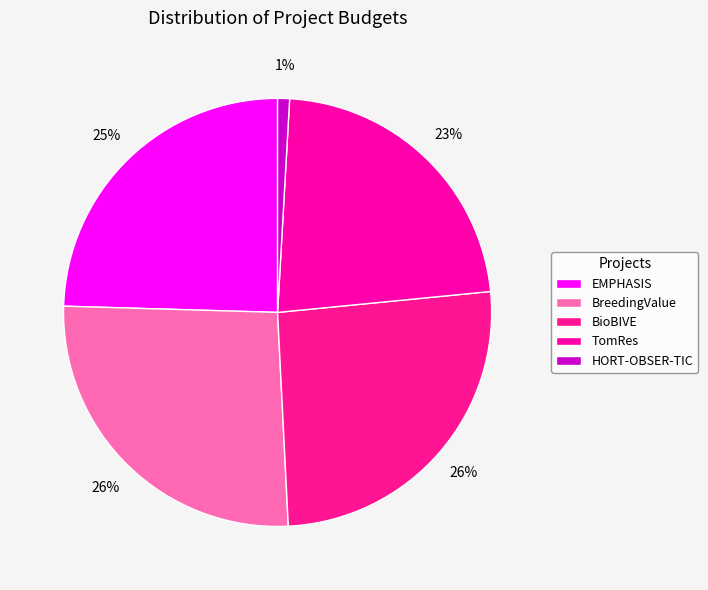

How many slices are in this pie chart?

5